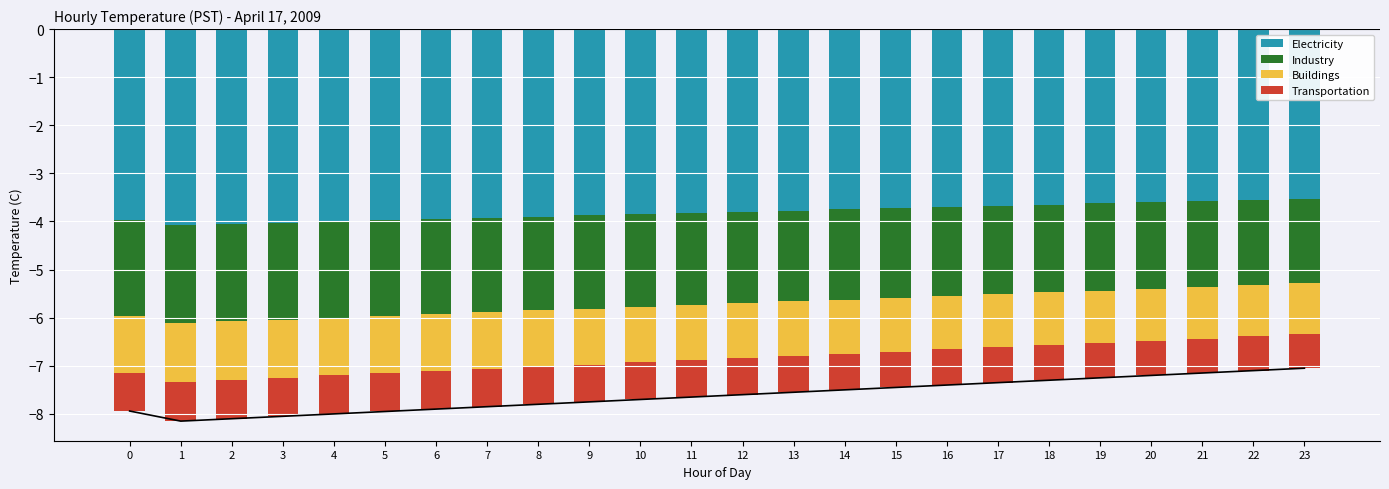

Which series has the largest total across all categories?

Transportation